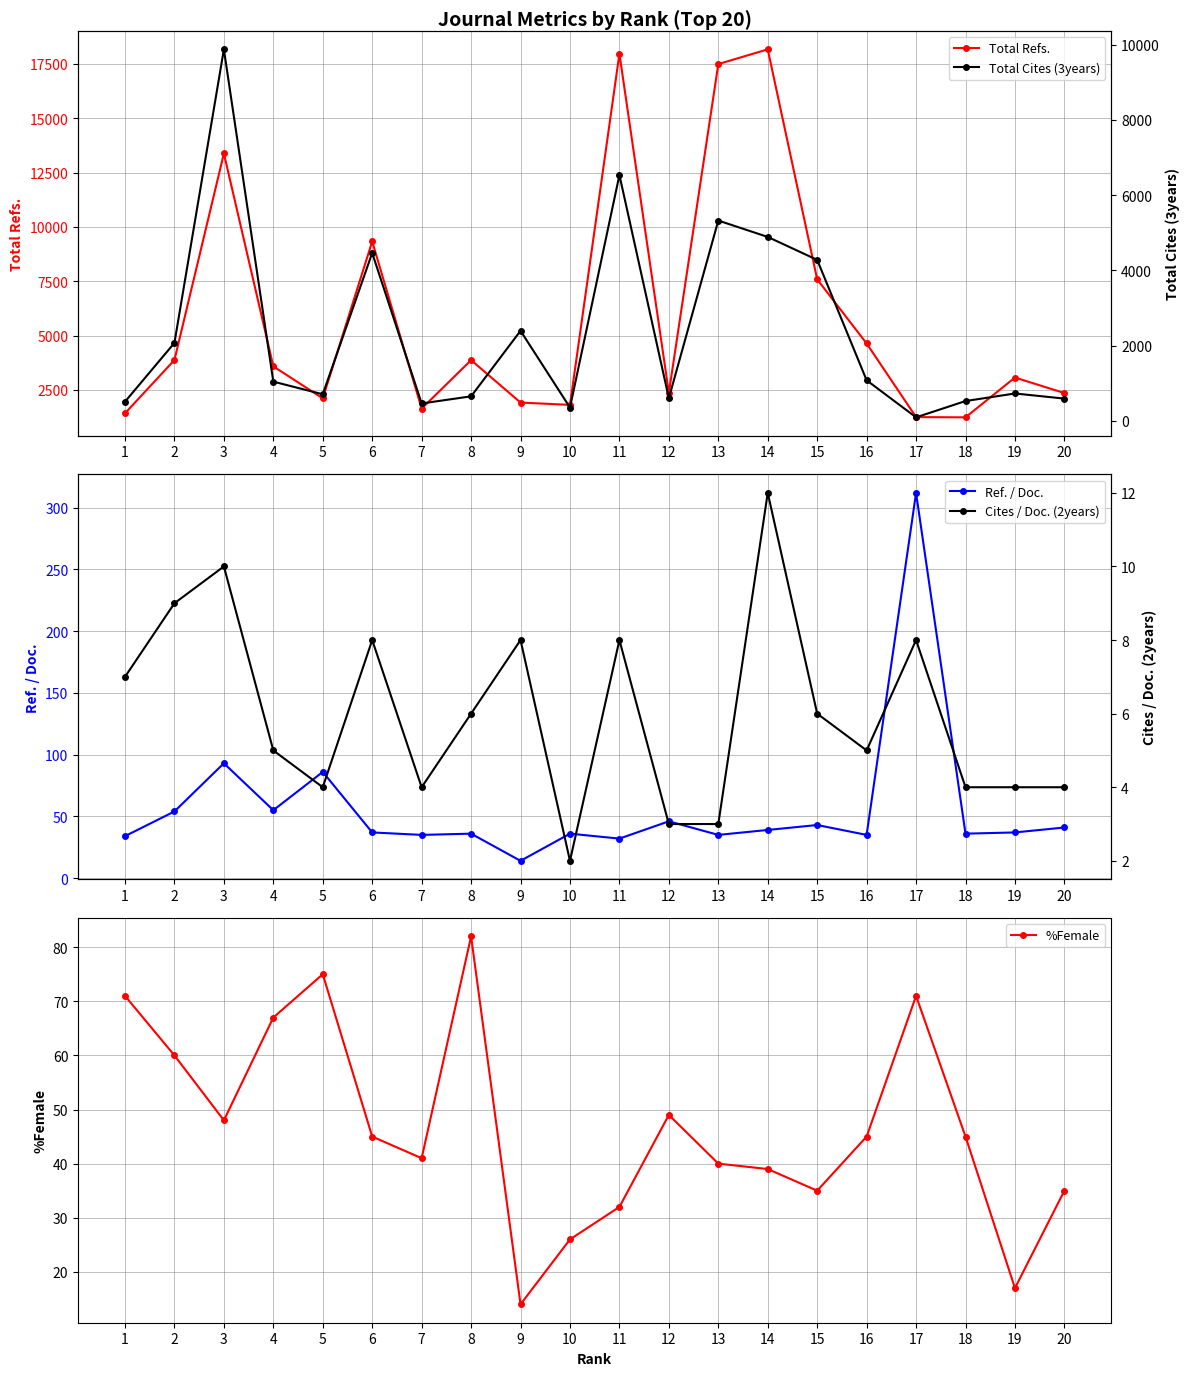

True or false: %Female and Total Cites (3years) cross at least once.

False